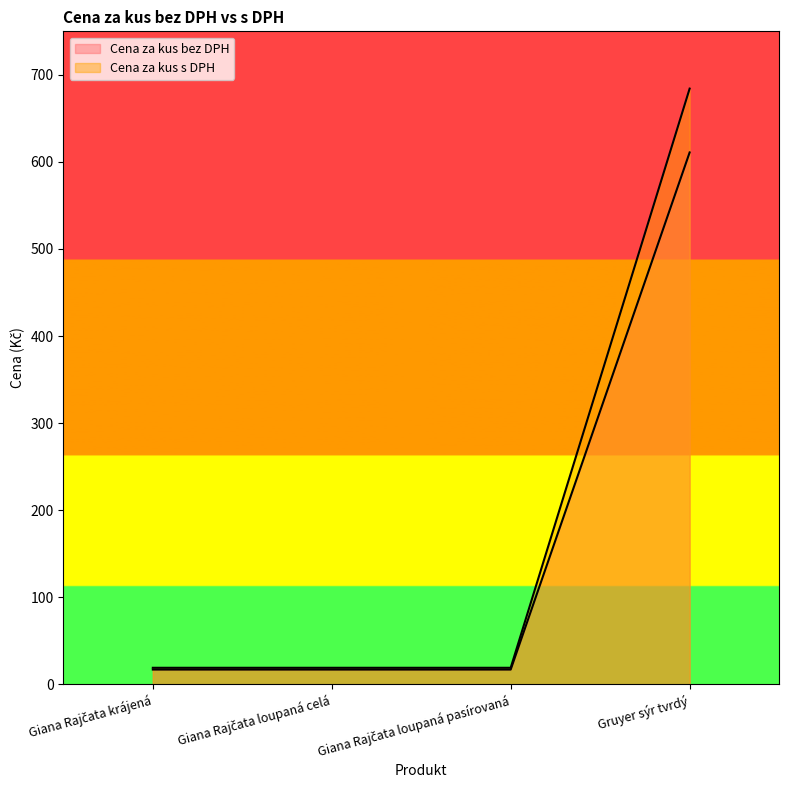

What are all the series names shown in the legend?

Cena za kus bez DPH, Cena za kus s DPH